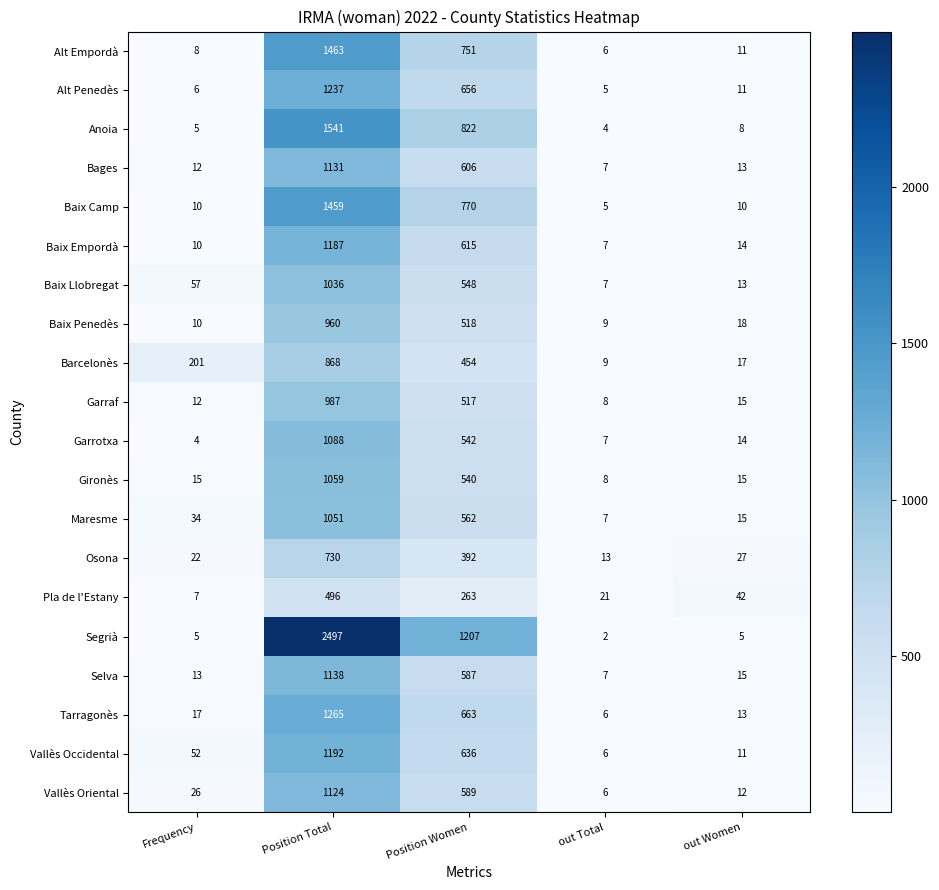

Where does the Anoia series first go above 8?

Position Total